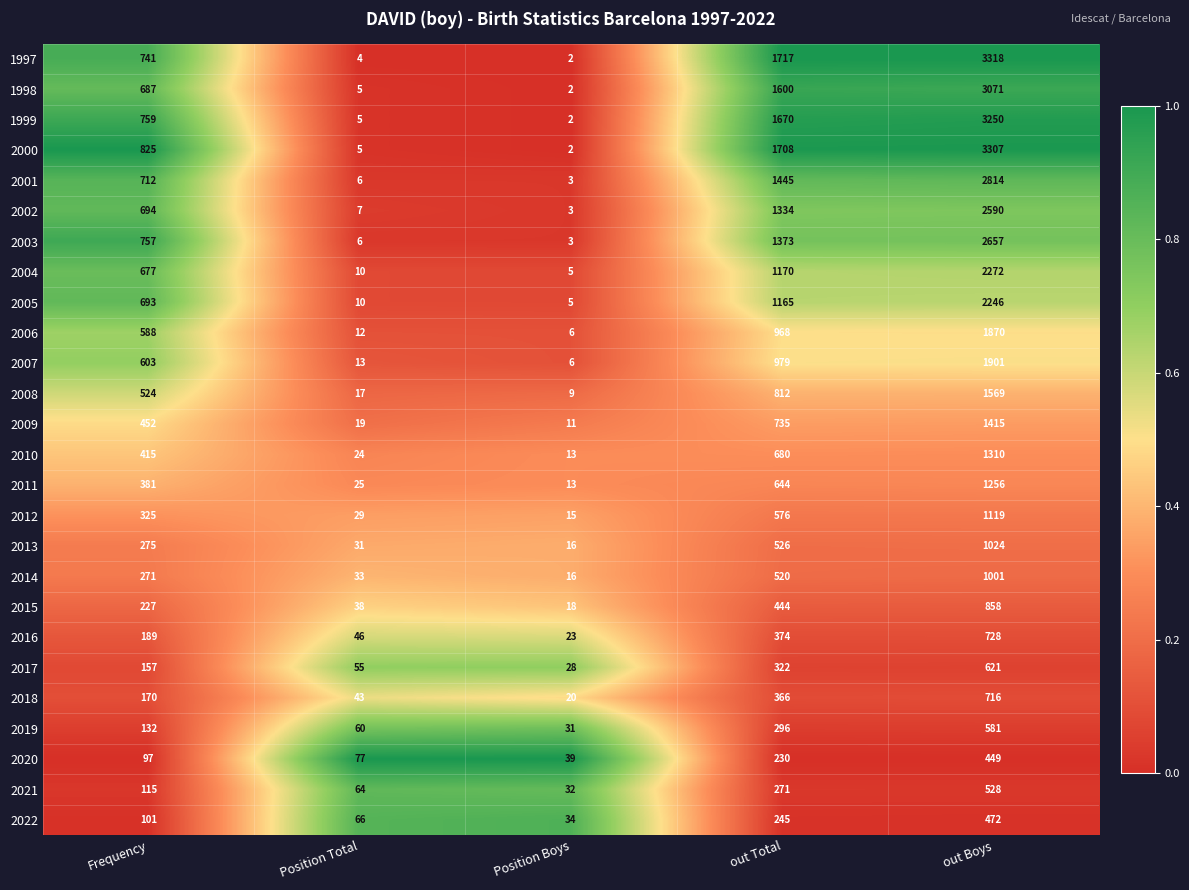

The value of 2016 at Position Boys is 23. True or false?

True